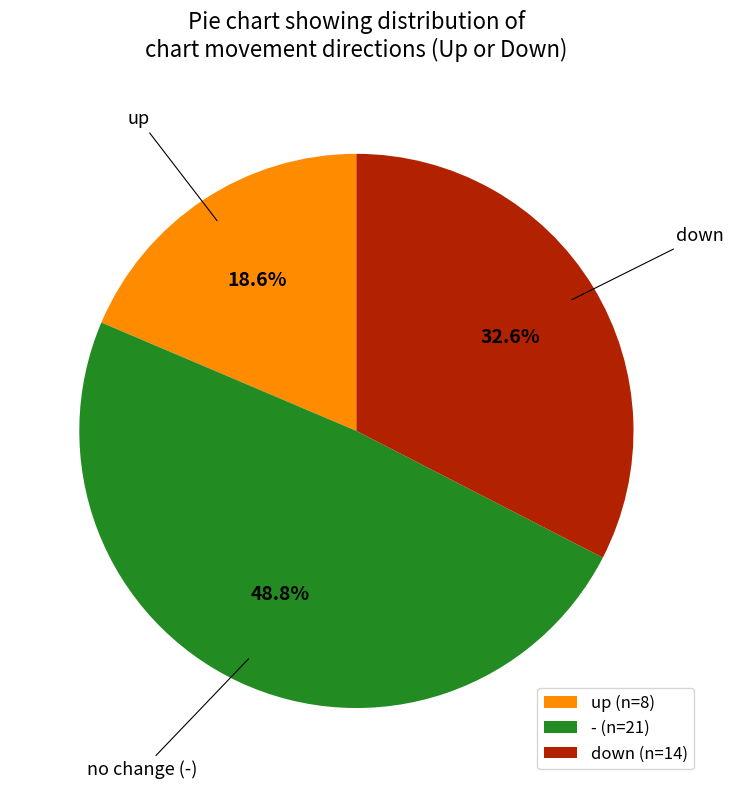

To the nearest percent, what is the average slice percentage?

33%